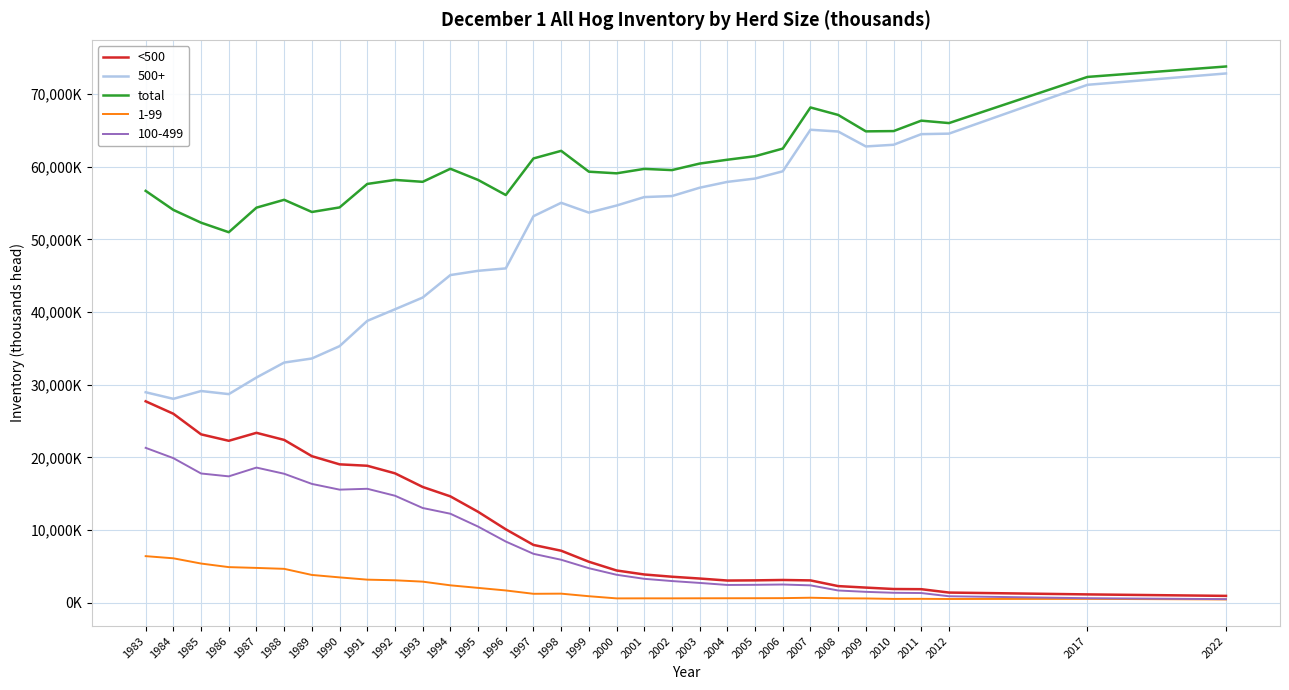

Between 1987 and 2003, which series saw the biggest shift?

500+